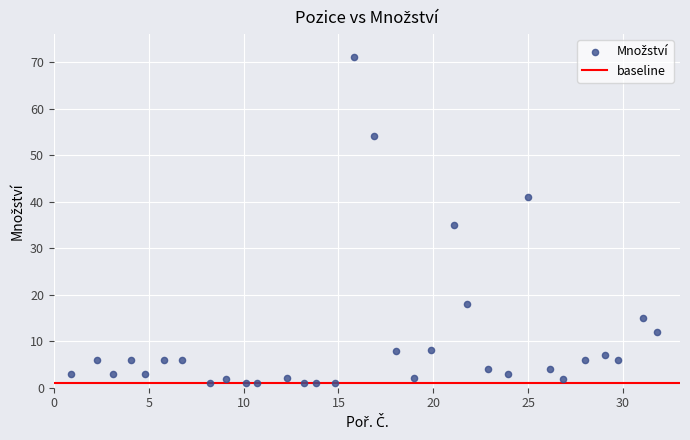

What is the range of Y values (max minus min)?

70.0